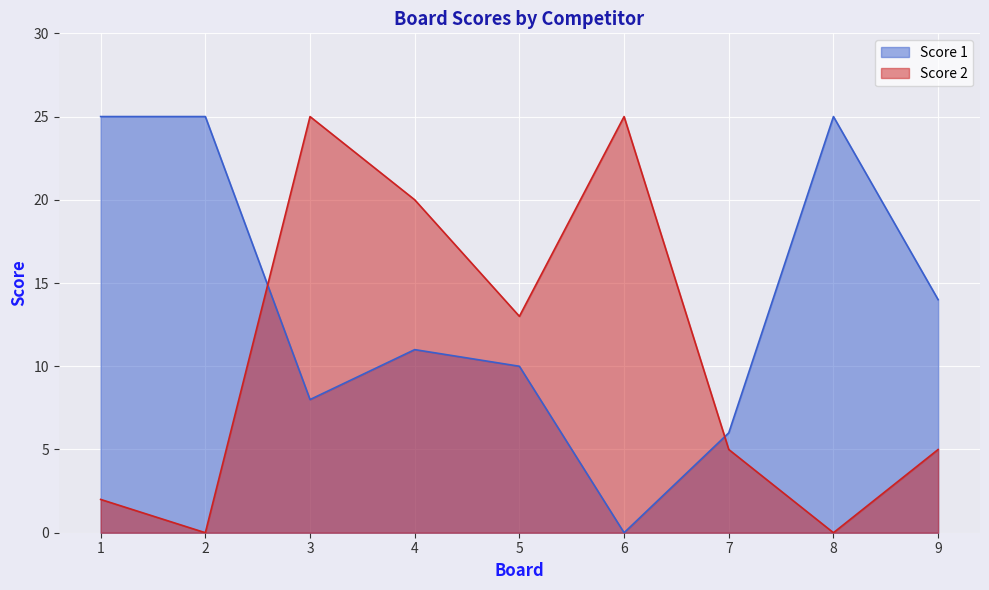

At how many categories does at least one series exceed 11?

8